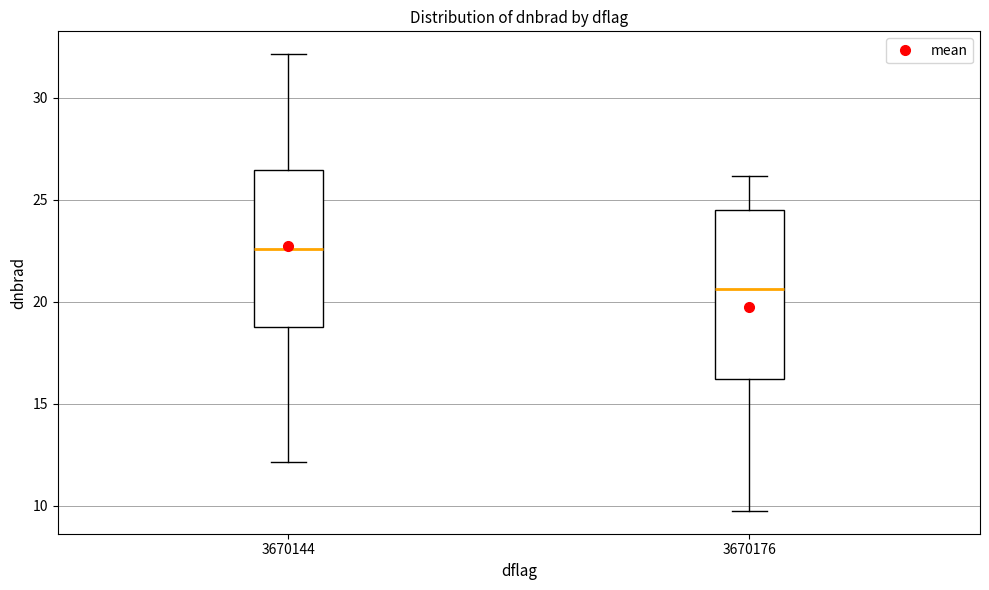

Reading left to right, read every box against the y-axis: the position of its median line, the range the box covers, and the ends of its whiskers. The values are not printed on the chart, so give them approximately, as read against the axis.

3670144: median 22.5, box 19.0 to 26.5, whiskers 12.0 to 32.0
3670176: median 20.5, box 16.0 to 24.5, whiskers 9.5 to 26.0